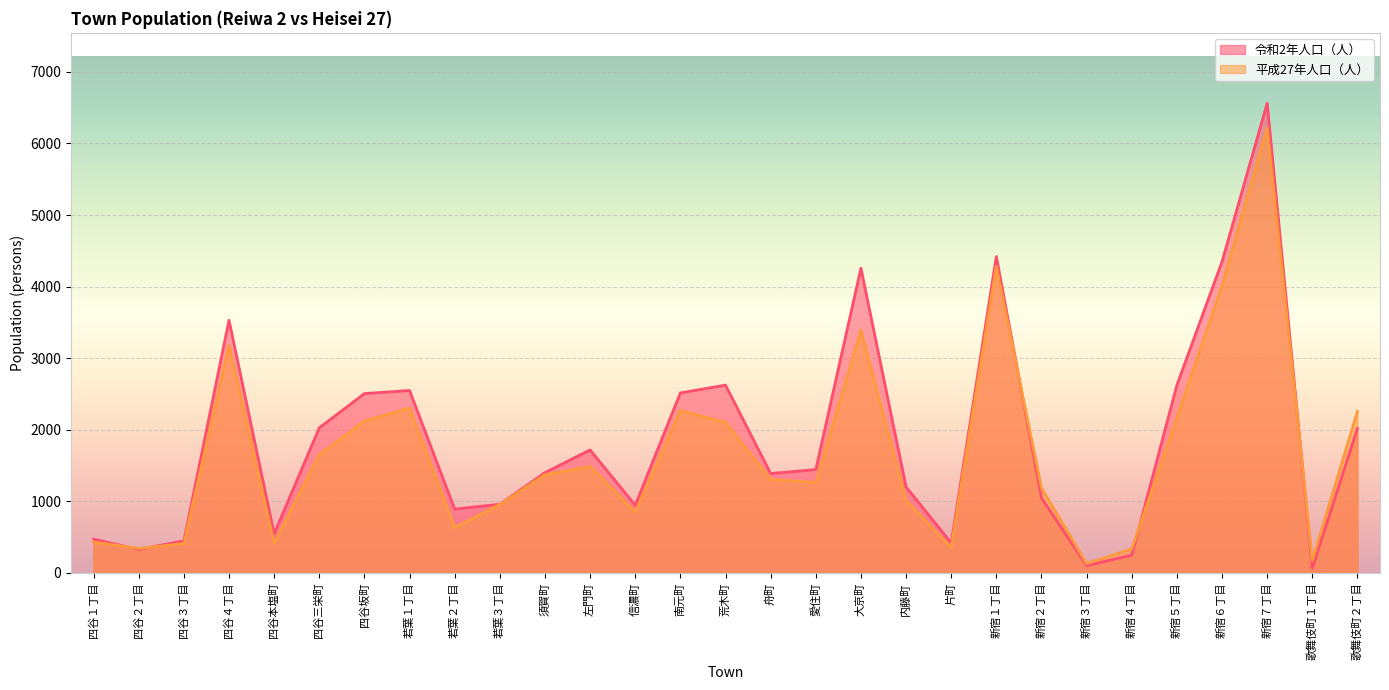

Reading left to right, transcribe all the data shown in this chart.

令和2年人口（人）: 472	327	448	3529	546	2026	2505	2548	891	958	1400	1718	945	2514	2623	1388	1443	4257	1201	418	4419	1047	101	248	2622	4348	6561	65	2018
平成27年人口（人）: 431	341	409	3177	412	1652	2120	2303	633	955	1371	1485	849	2268	2100	1304	1263	3391	1012	351	4280	1186	129	334	2168	4012	6218	172	2256